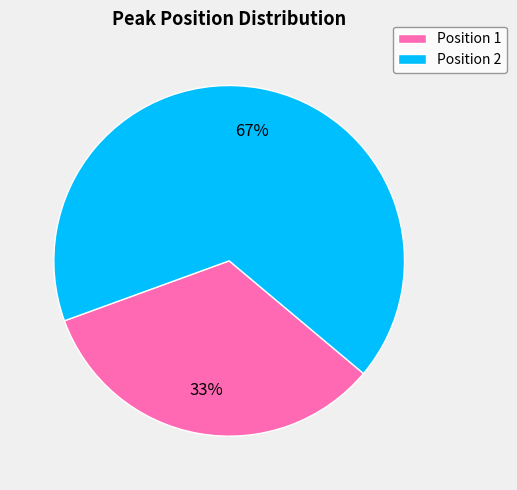

How many slices are in this pie chart?

2